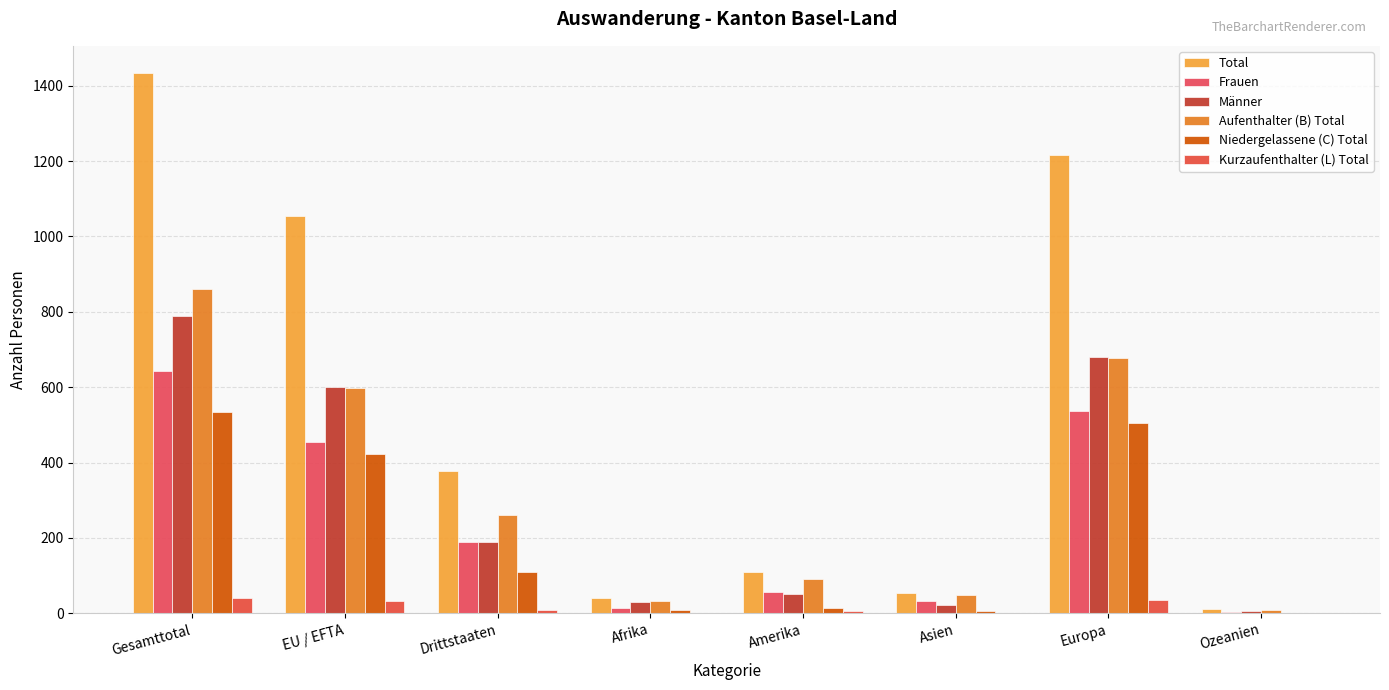

Between Afrika and Amerika, which series saw the biggest shift?

Total